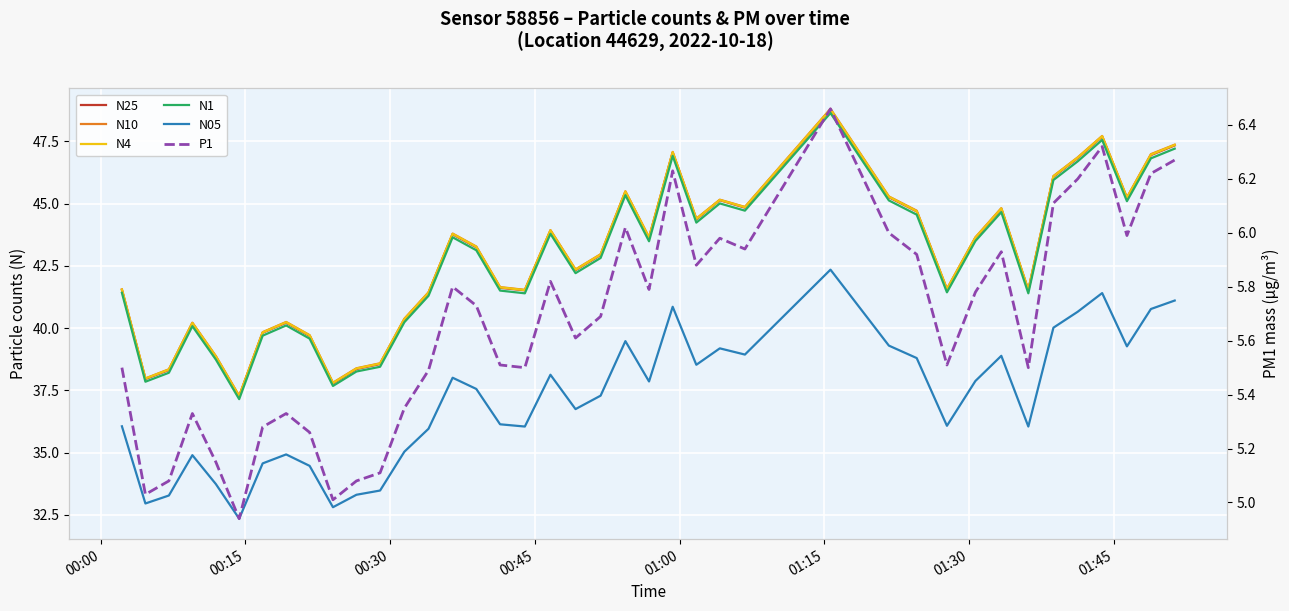

Is the value of P1 at 30 greater than the value of N10 at 34?

No